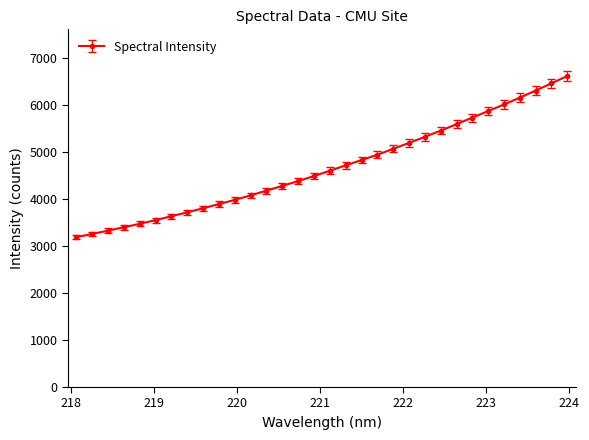

What is the average value?

4665.8